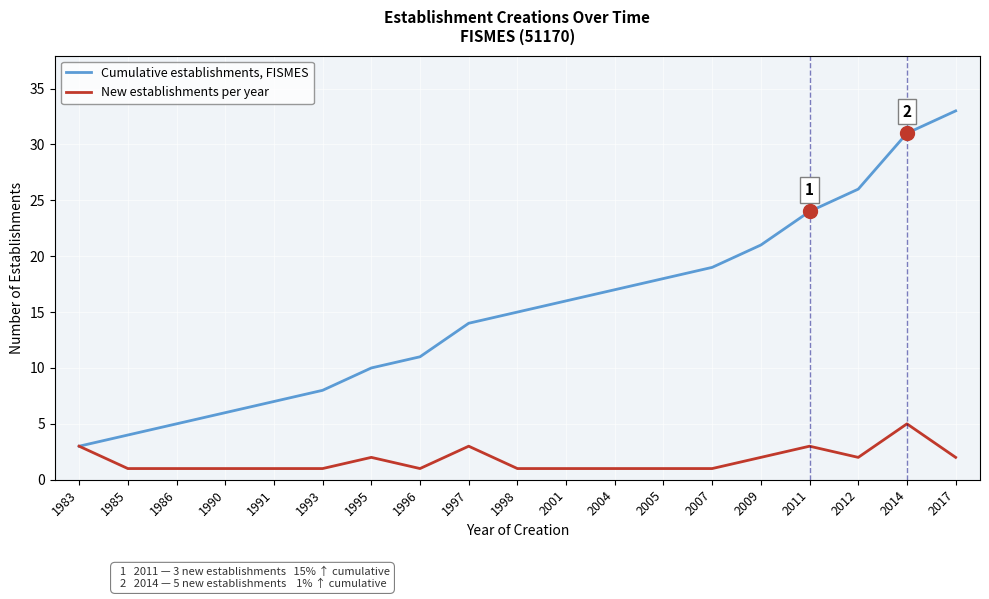

True or false: New establishments per year has more than 1 points higher than both neighbors.

True